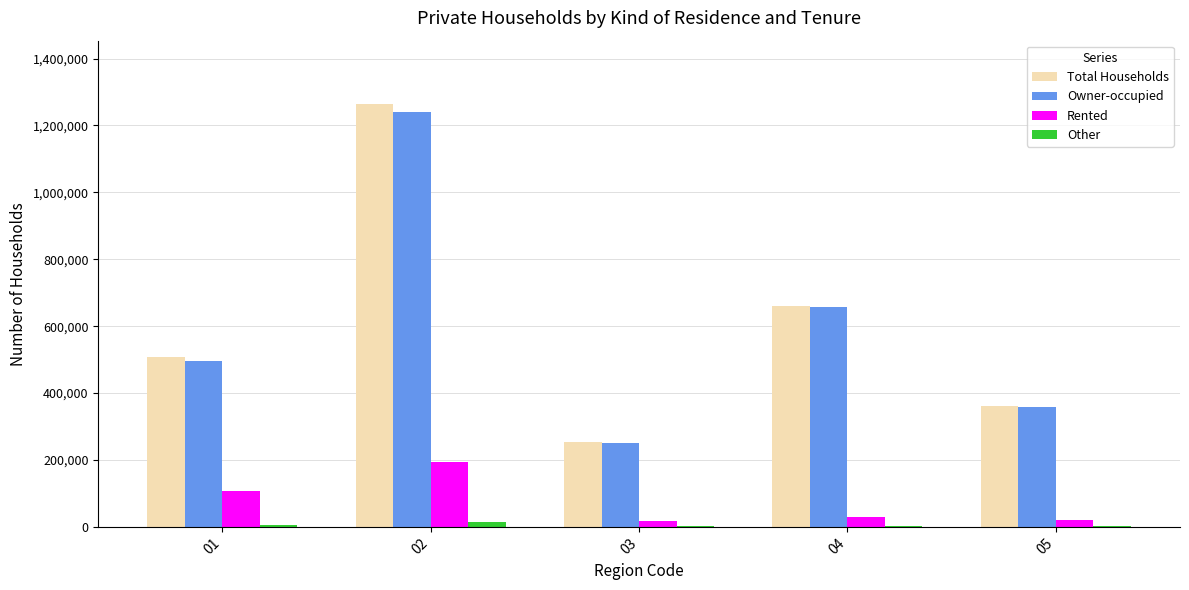

What is the greatest value displayed?

1263949